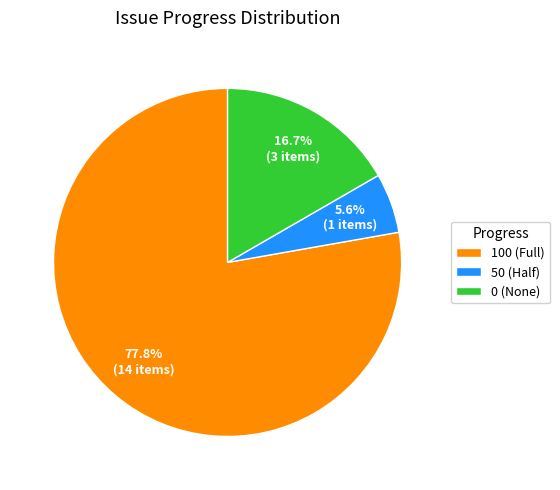

To the nearest percent, what is the difference between the largest and smallest slice percentages?

72%